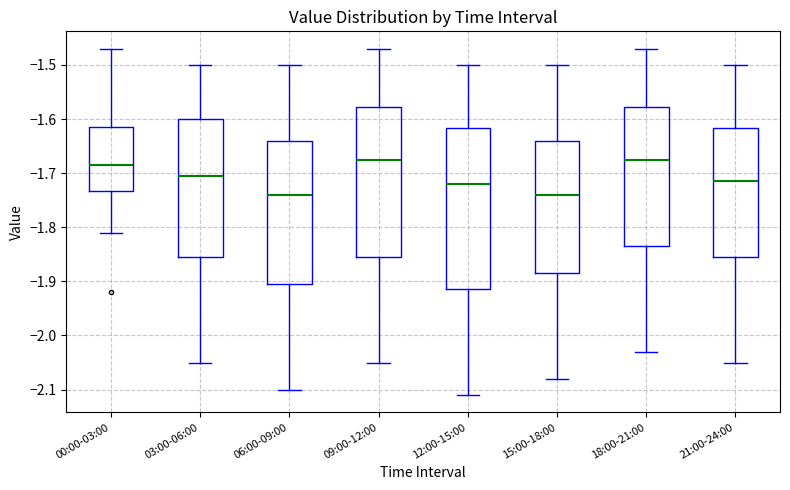

Which box is the tallest, from its lower edge to its upper edge?

12:00-15:00